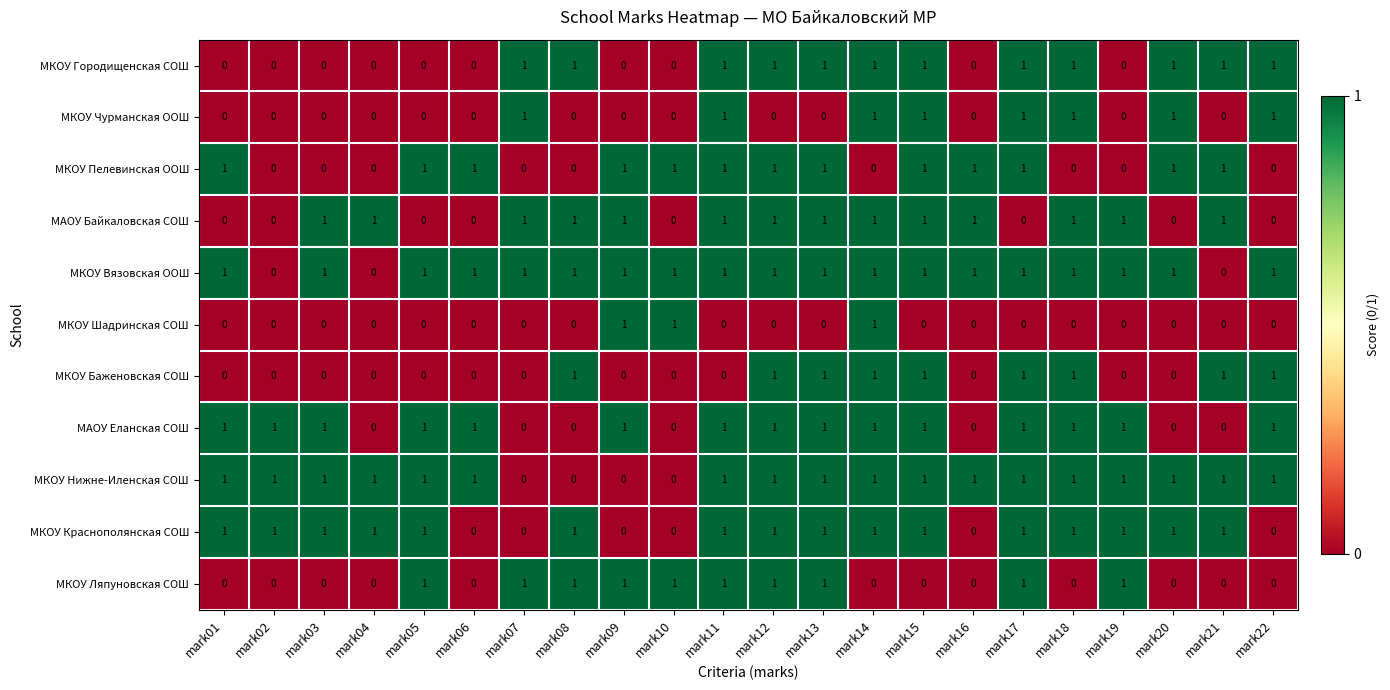

Count the МКОУ Ляпуновская СОШ values in the range 0 to 1.

22